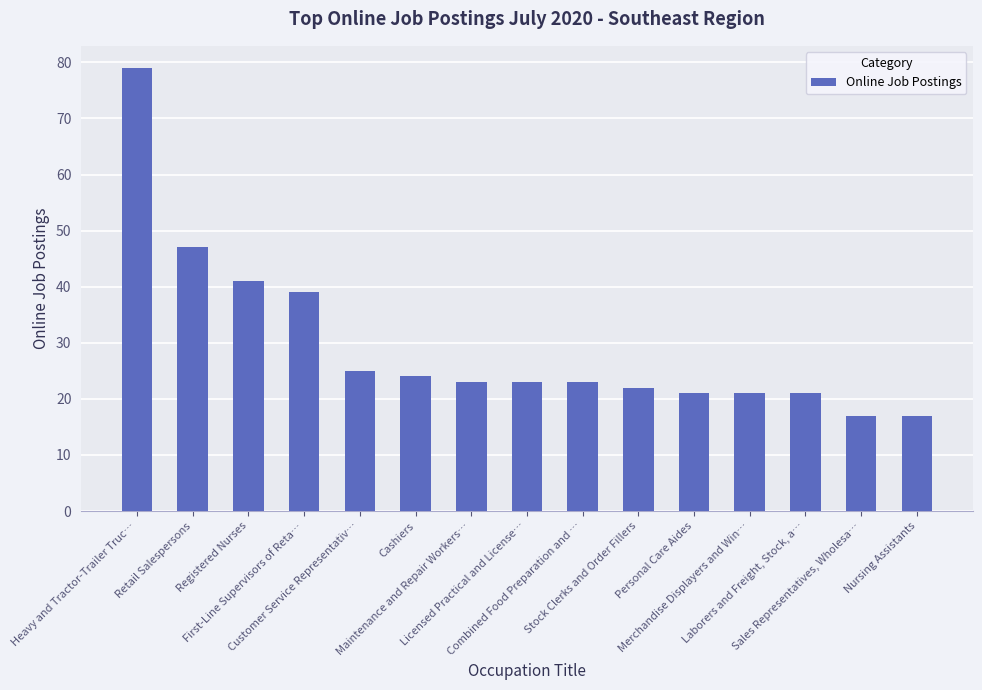

What is the maximum value shown in the chart?

79